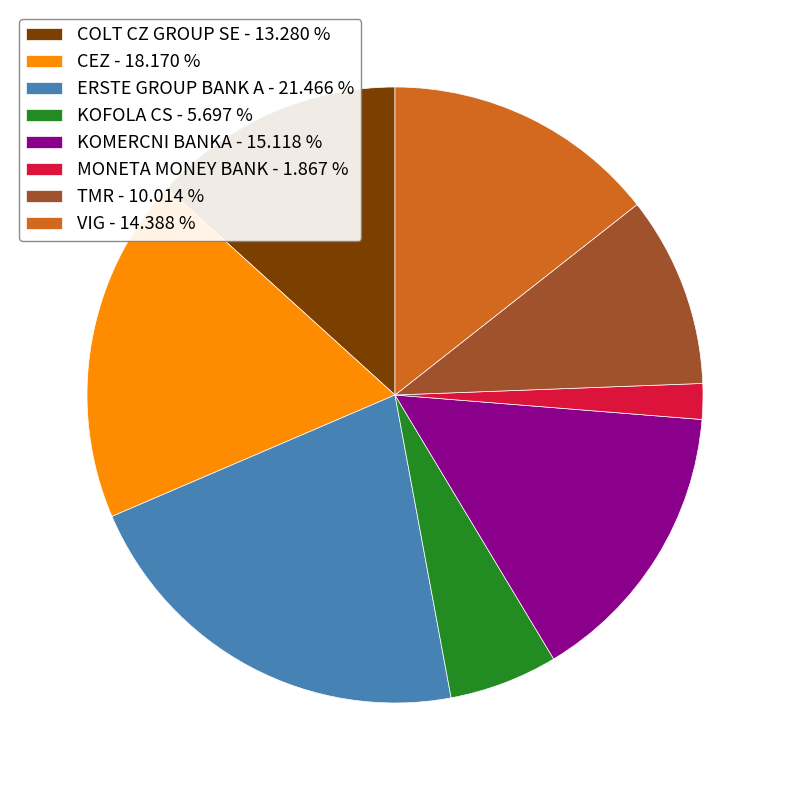

Does KOMERCNI BANKA - 15.118 % represent more than half of the total?

No